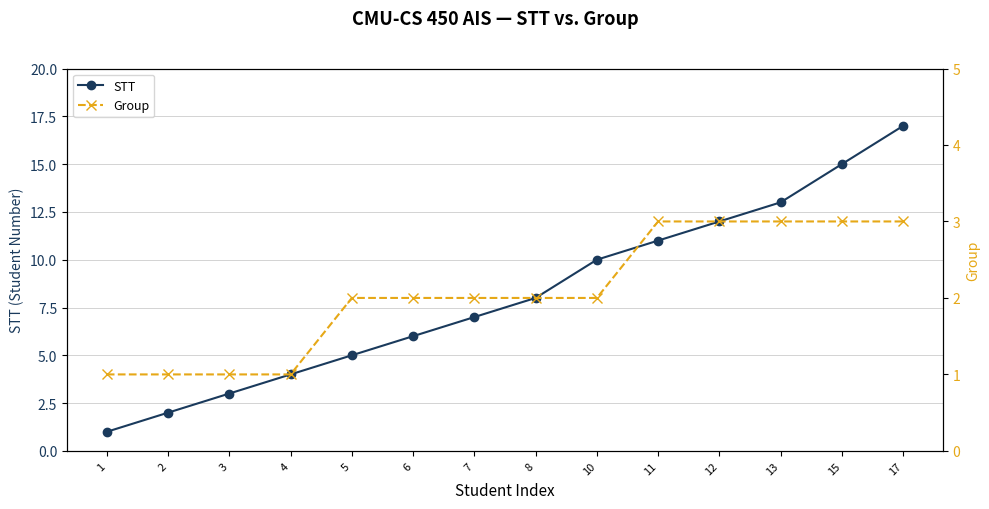

True or false: Group and STT cross at least once.

False